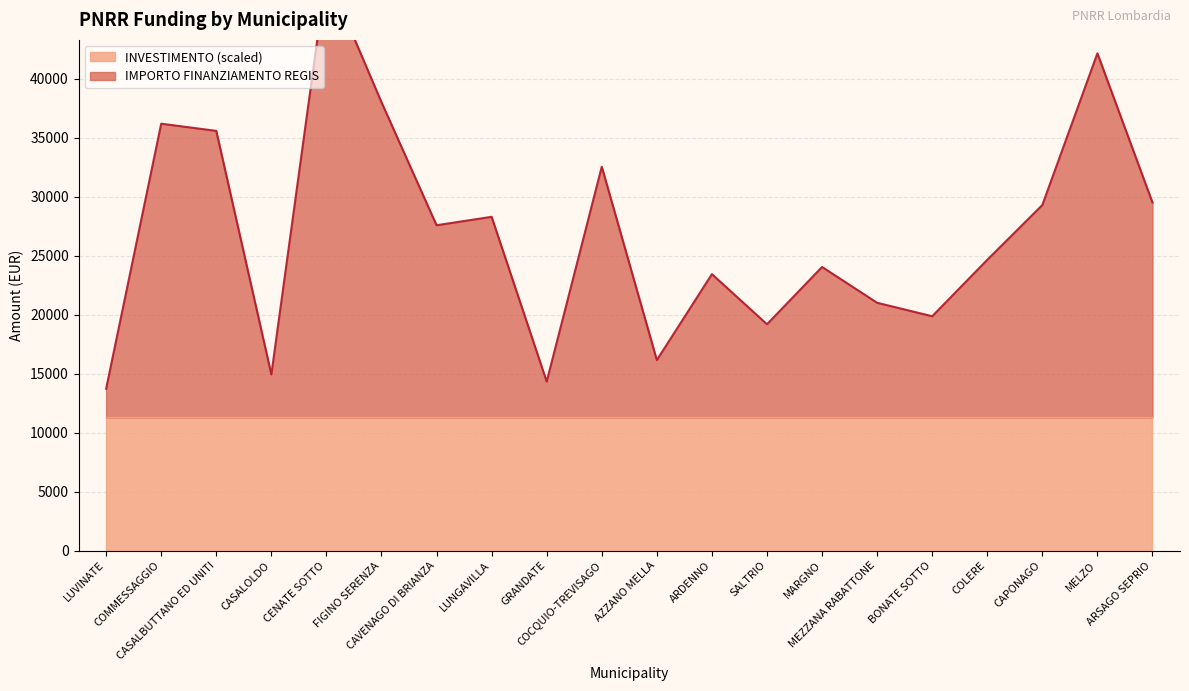

Reading right to left, list all the values displayed in this chart.

ARSAGO SEPRIO=29500.2	MELZO=42142.2	CAPONAGO=29287.2	COLERE=24644.2	BONATE SOTTO=19860.2	MEZZANA RABATTONE=21002.2	MARGNO=24037.2	SALTRIO=19181.2	ARDENNO=23430.2	AZZANO MELLA=16146.2	COCQUIO-TREVISAGO=32535.2	GRANDATE=14325.2	LUNGAVILLA=28286.2	CAVENAGO DI BRIANZA=27573.2	FIGINO SERENZA=37998.2	CENATE SOTTO=48924.2	CASALOLDO=14932.2	CASALBUTTANO ED UNITI=35570.2	COMMESSAGGIO=36177.2	LUVINATE=13718.2